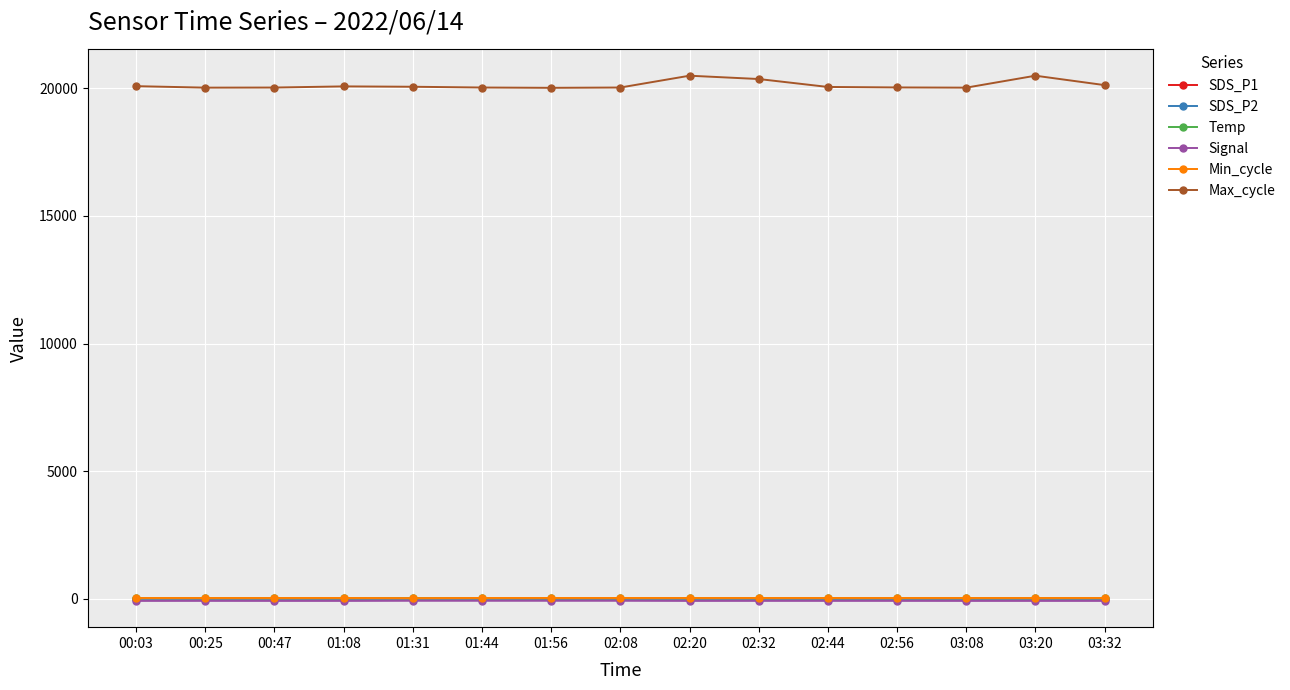

What is the label of the 8th point from the left?

02:08